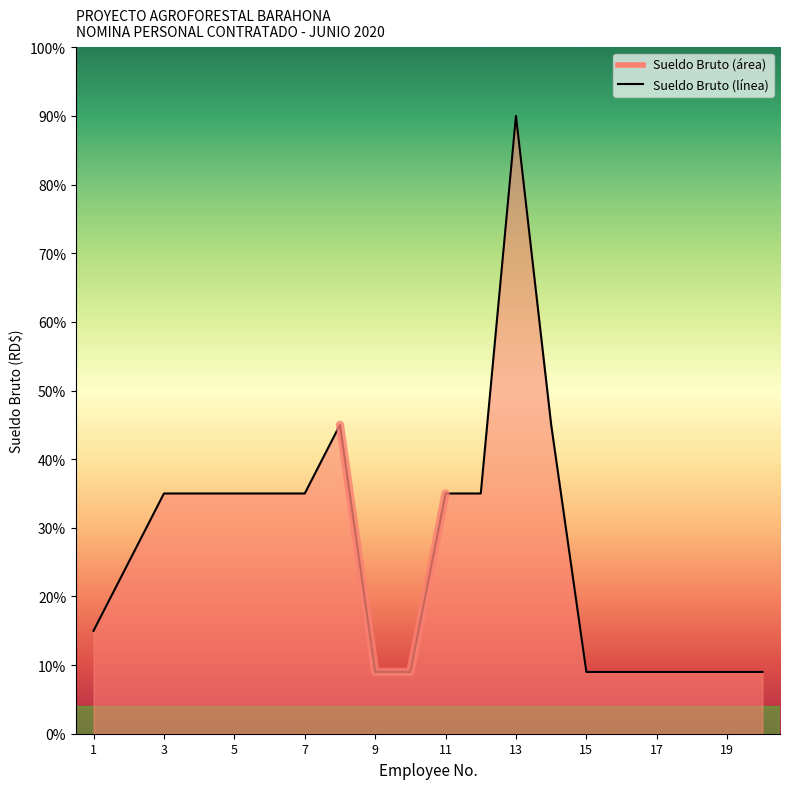

The chart shows a value of 23127 at 14. True or false?

False